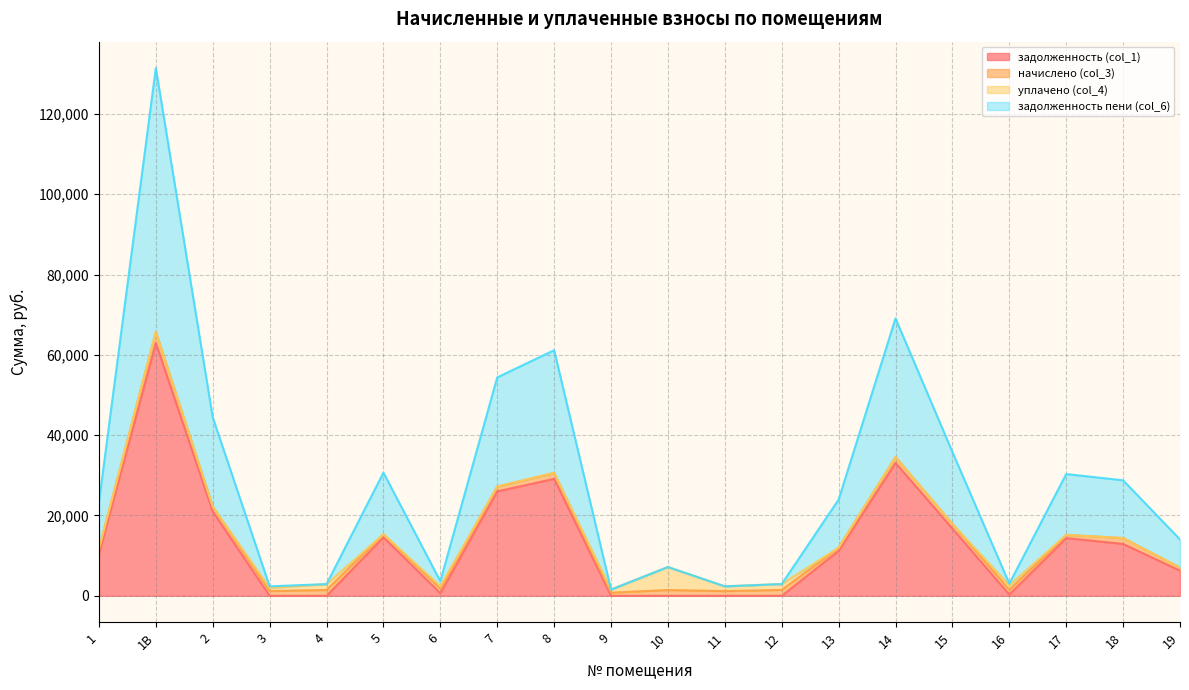

Is the value of задолженность пени (col_6) at 17 greater than the value of задолженность (col_1) at 12?

Yes